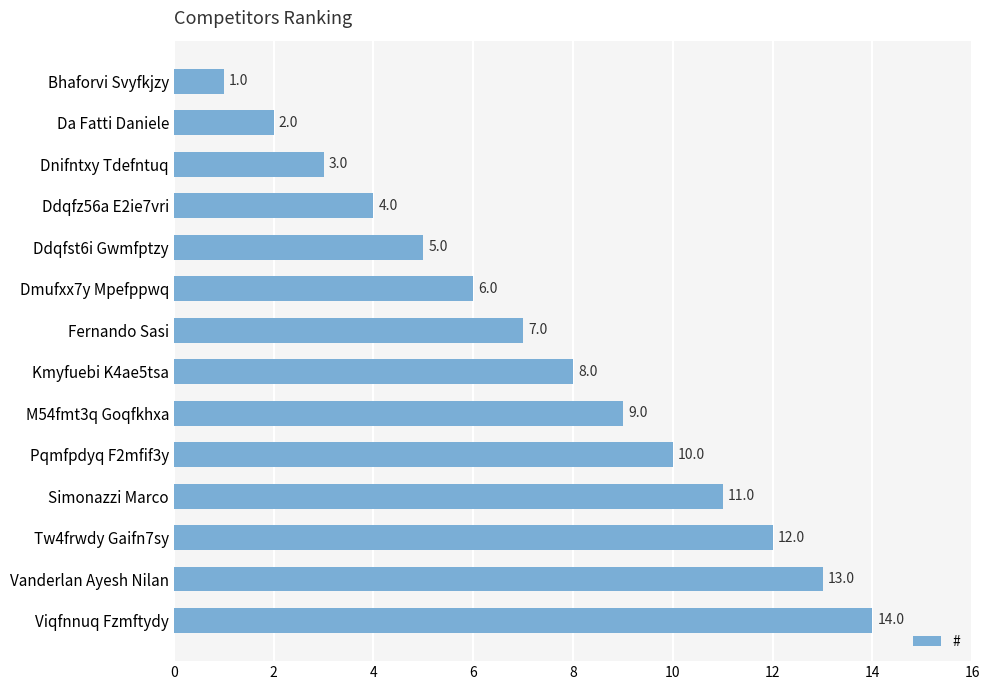

Which category has the highest value across all series?

Viqfnnuq Fzmftydy